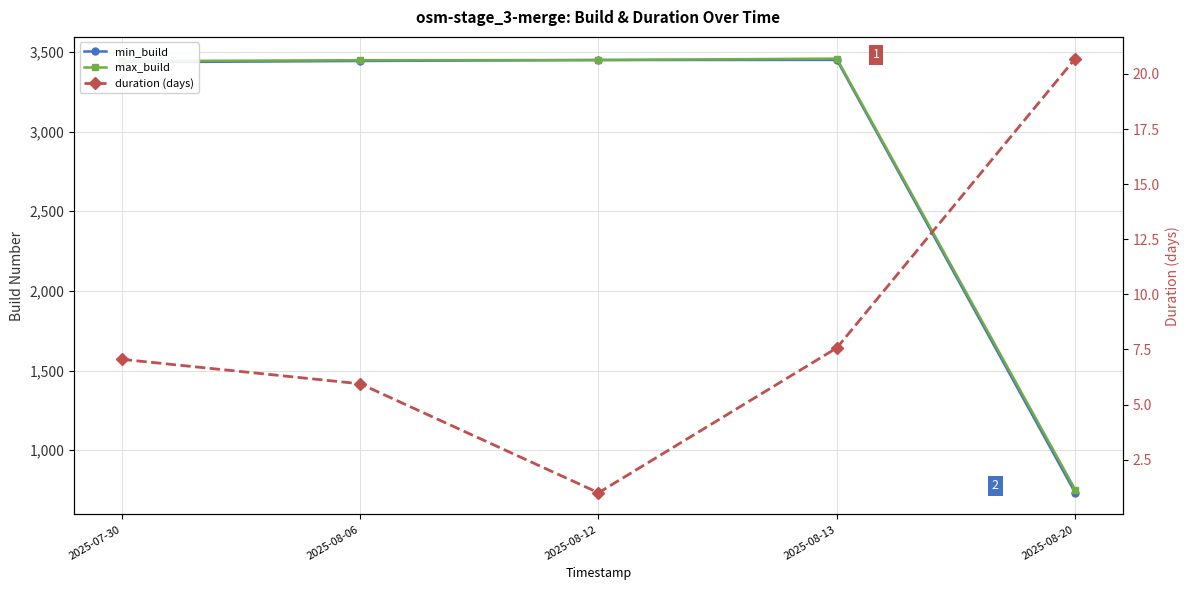

How many interior local valleys does the duration (days) series have?

1